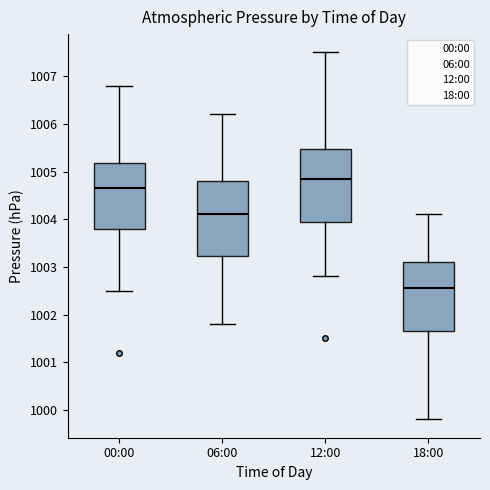

Which box has the highest median line?

12:00